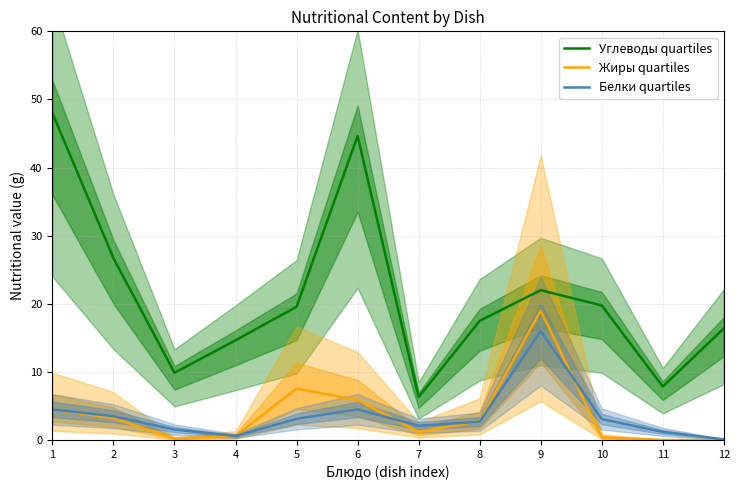

Which label corresponds to the largest value in the chart?

1